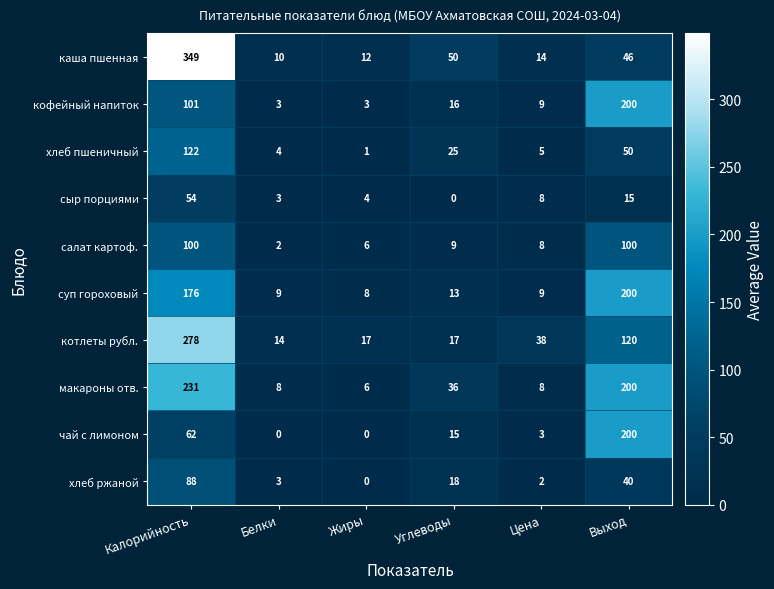

Which series has the largest total across all categories?

макароны отв.